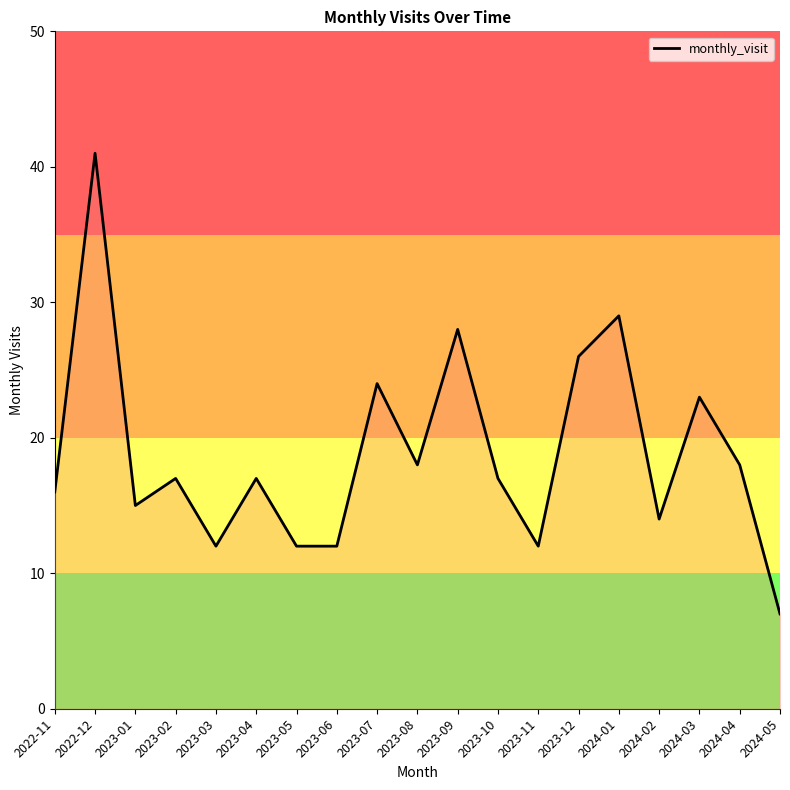

Is it true that the value at 2024-04 is 18?

True